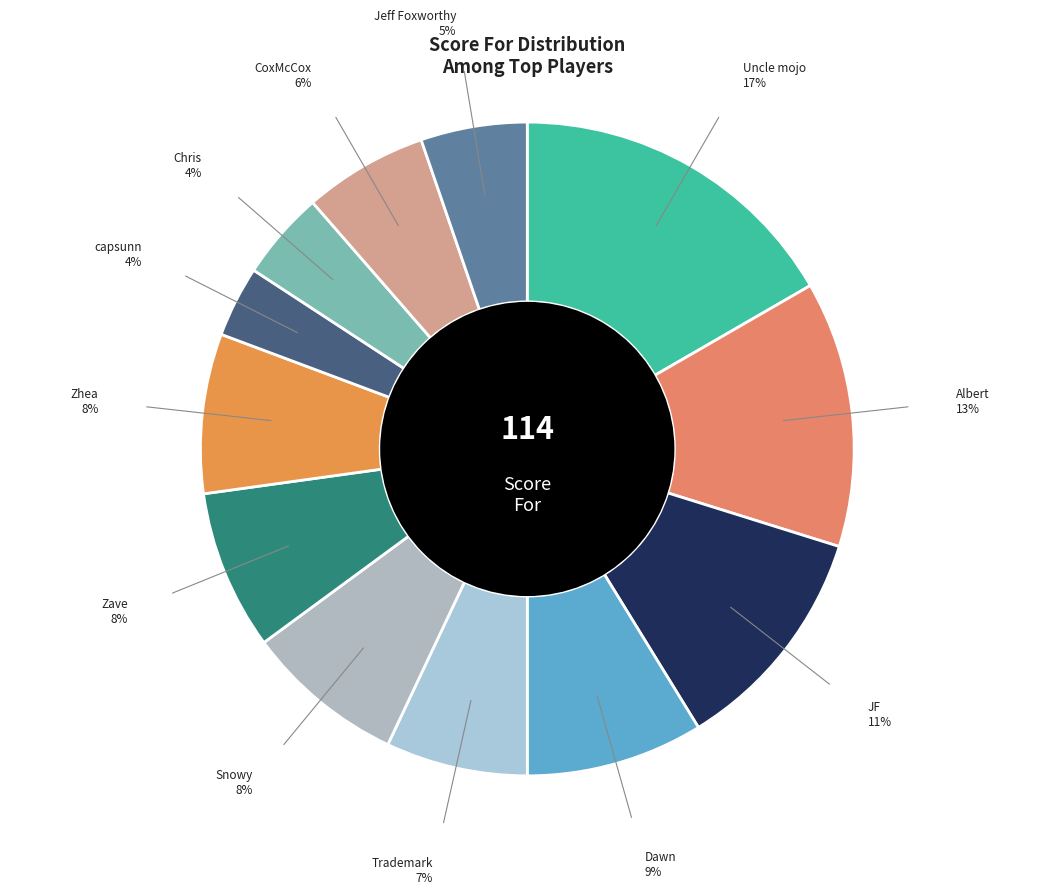

Count the number of slices in the pie.

12